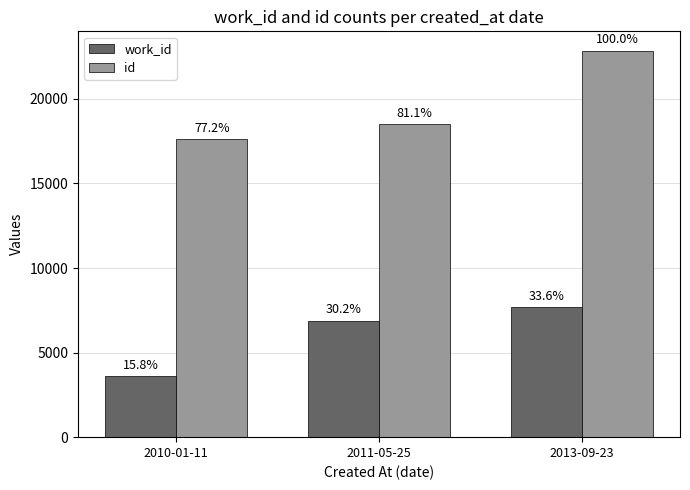

What is the spread (max minus min) of values at 2013-09-23?

15163